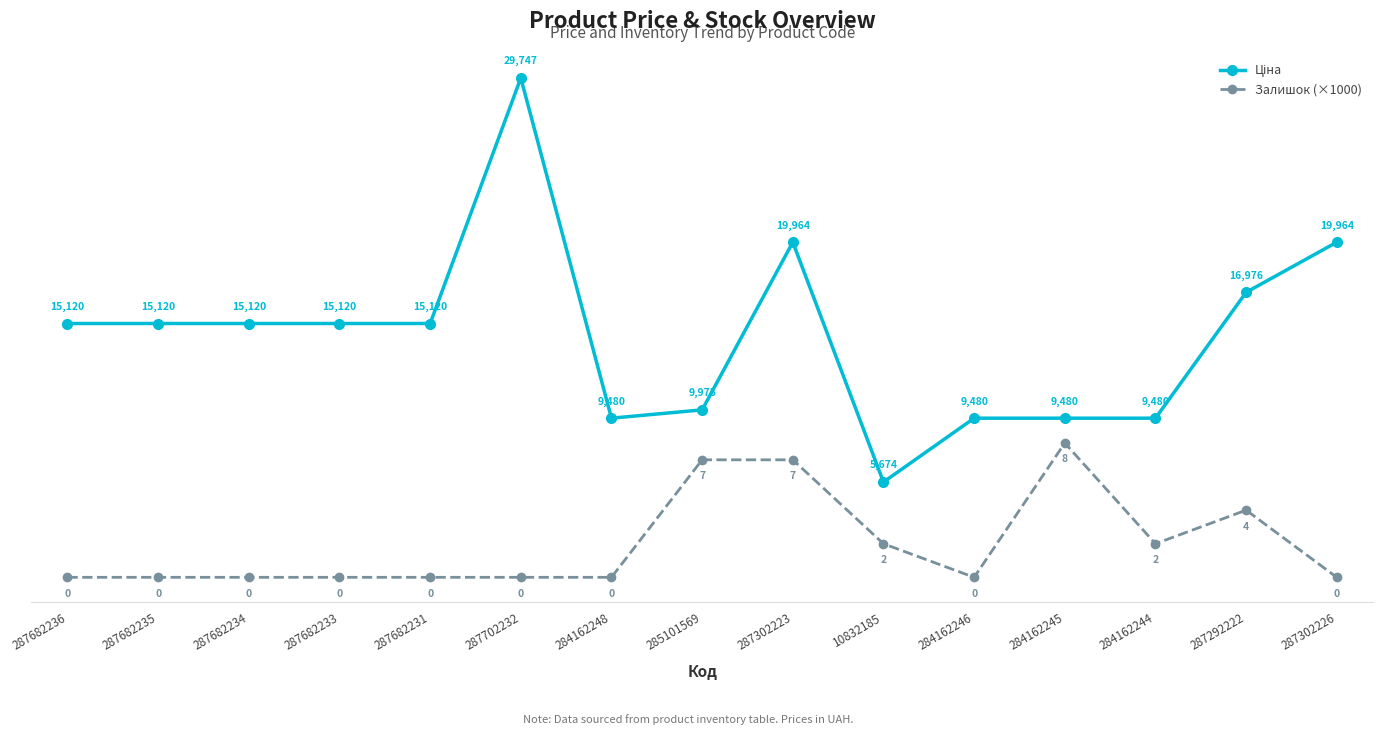

What is the label of the 11th point from the left?

284162246